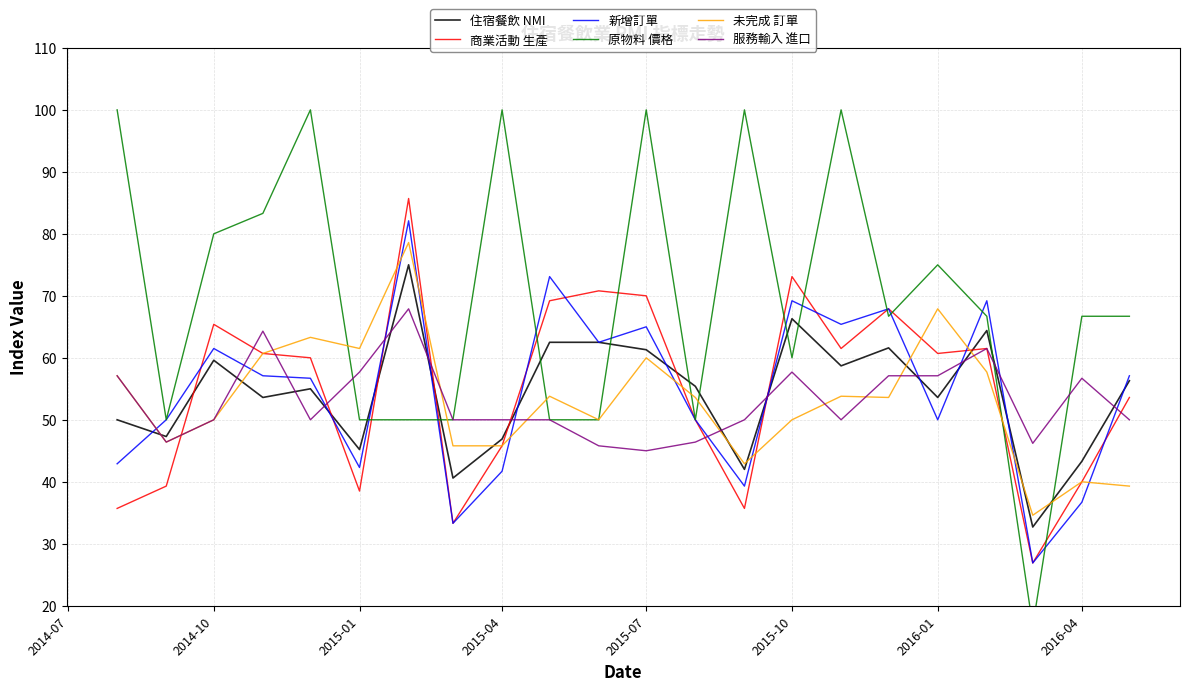

What is the highest value of the 未完成 訂單 series?

78.6